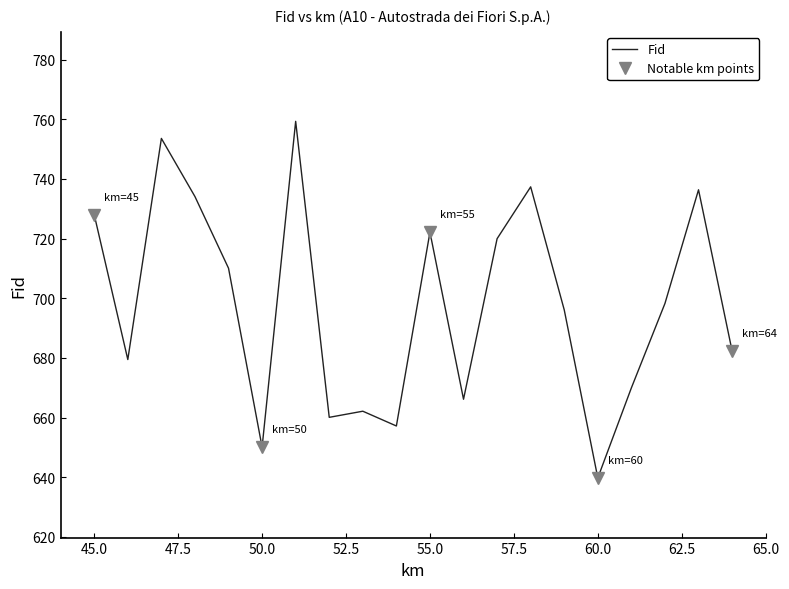

At which label does Fid reach its minimum?

60.0